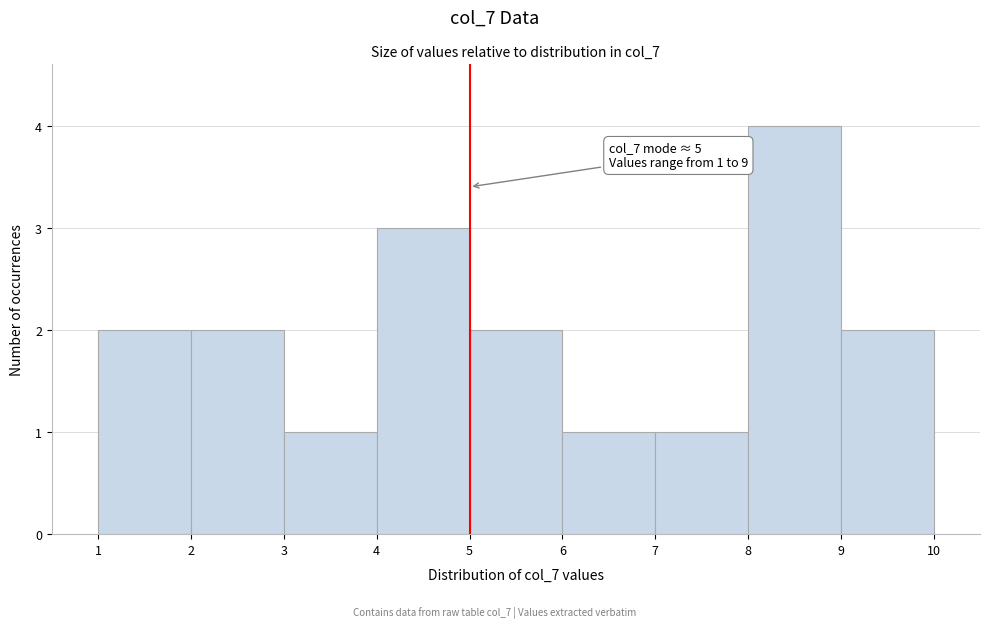

Which range on the x-axis has the tallest bar?

8 to 9